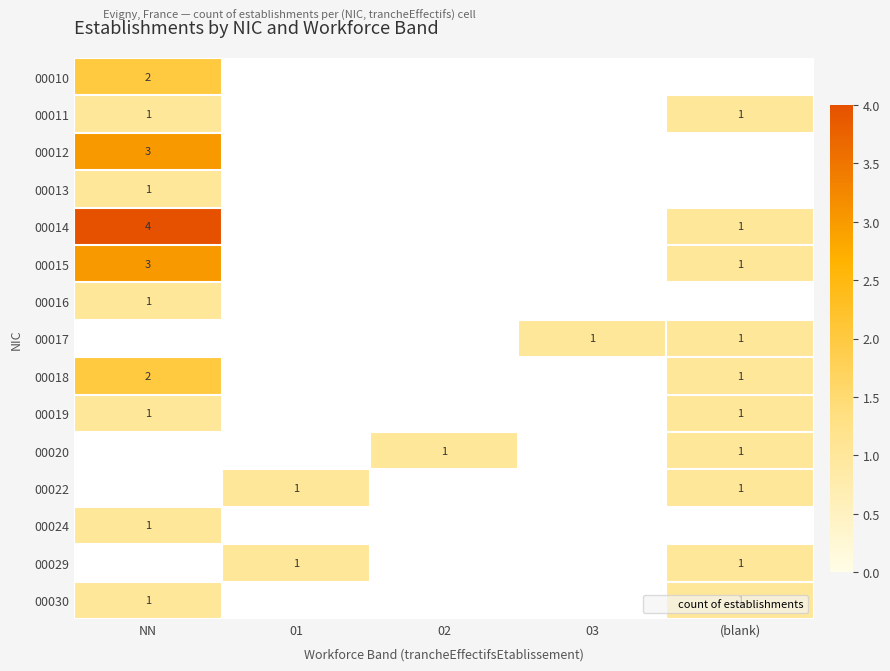

At which label does 00012 reach its peak?

NN